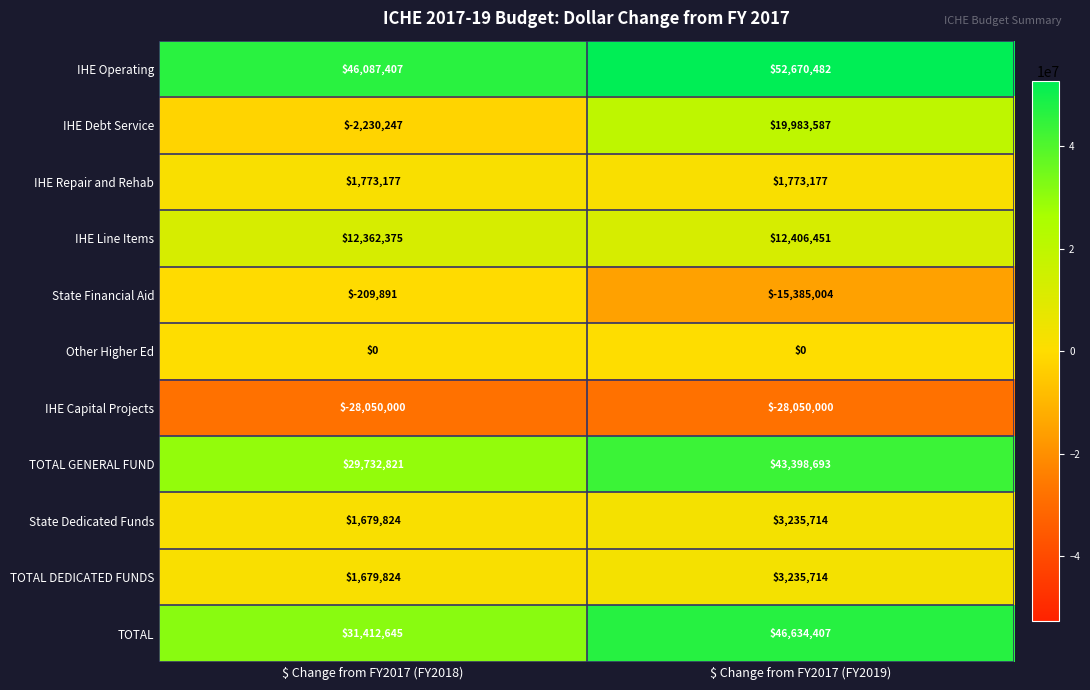

Reading left to right, extract all data points from this chart.

IHE Operating: 46087407	52670482
IHE Debt Service: -2230247	19983587
IHE Repair and Rehab: 1773177	1773177
IHE Line Items: 12362375	12406451
State Financial Aid: -209891	-15385004
Other Higher Ed: 0	0
IHE Capital Projects: -28050000	-28050000
TOTAL GENERAL FUND: 29732821	43398693
State Dedicated Funds: 1679824	3235714
TOTAL DEDICATED FUNDS: 1679824	3235714
TOTAL: 31412645	46634407